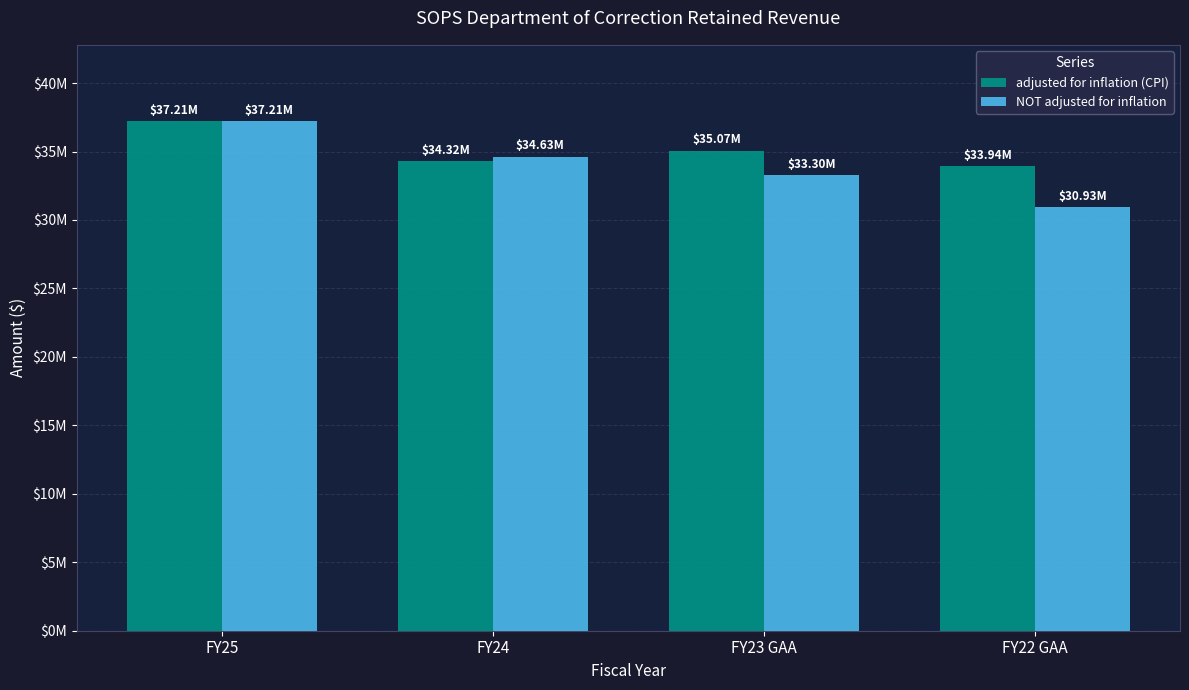

What are all the series names shown in the legend?

adjusted for inflation (CPI), NOT adjusted for inflation